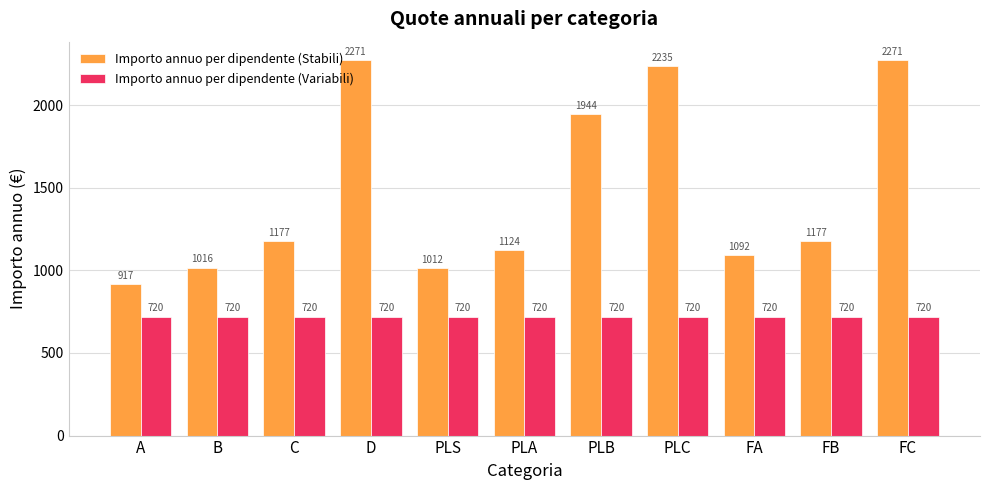

Where is Importo annuo per dipendente (Stabili) nearest to the value 1594?

PLB